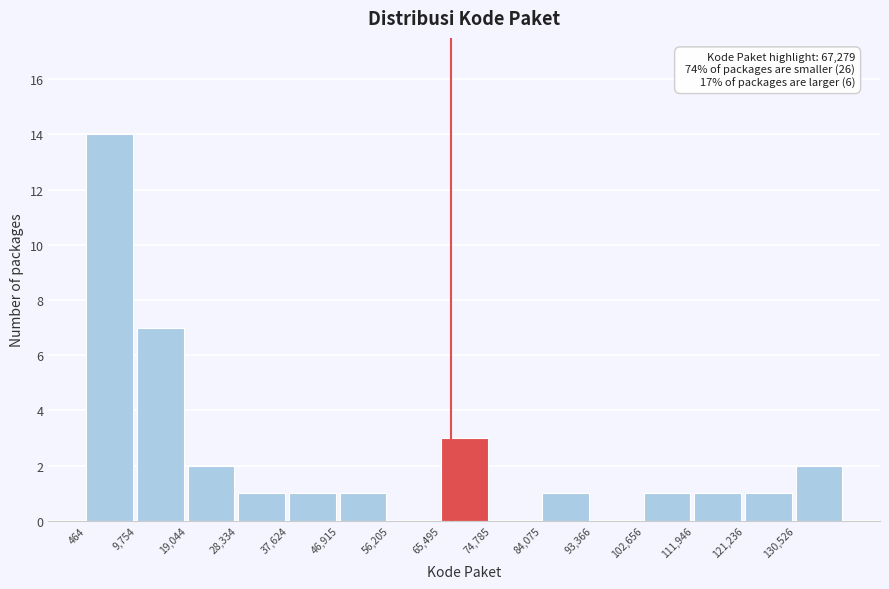

Over which range of the x-axis is the bar tallest?

0 to 10000